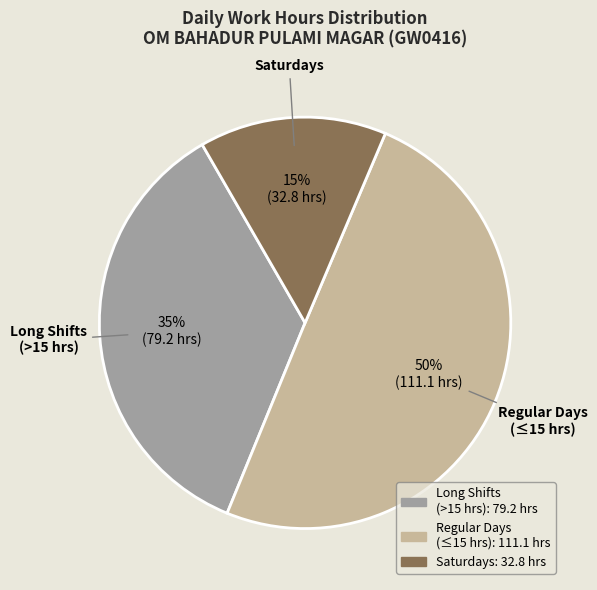

Is it true that Regular Days (≤15 hrs) is 50% of the pie?

True